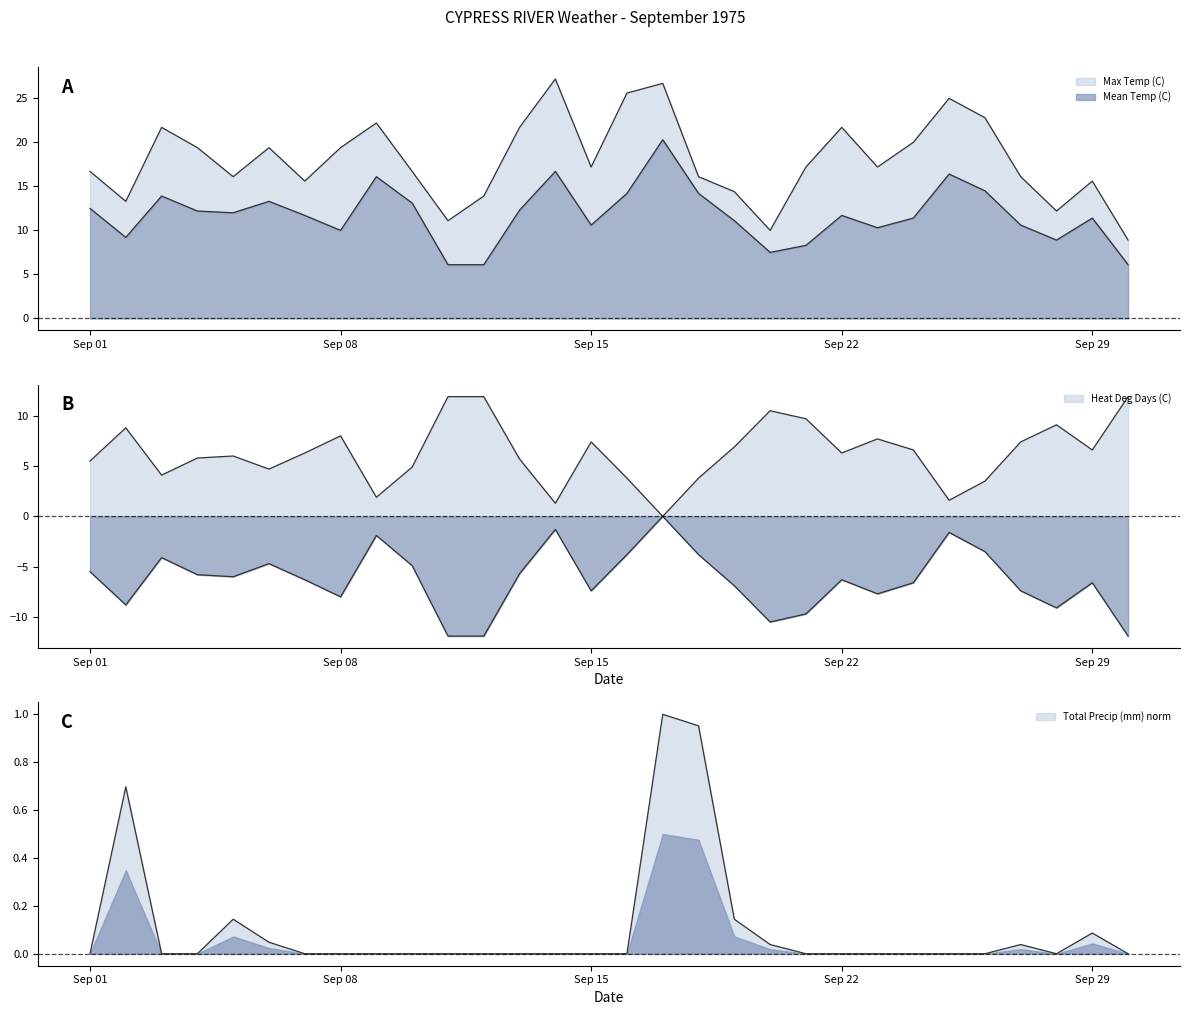

How many distinct data groups are displayed?

4